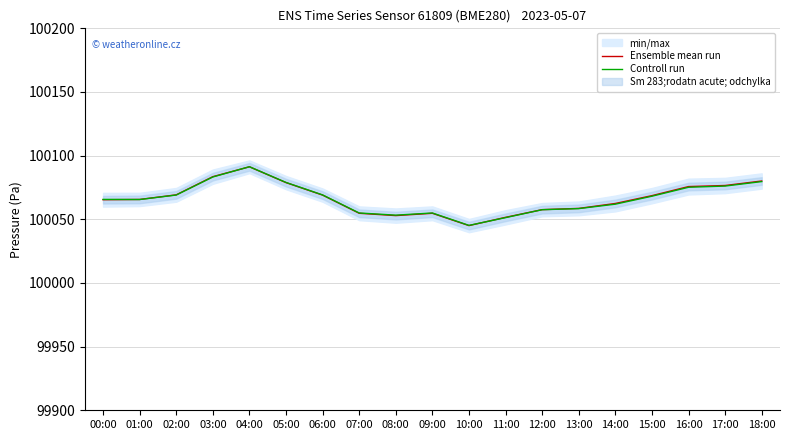

Which category has the lowest value across all series?

10:00